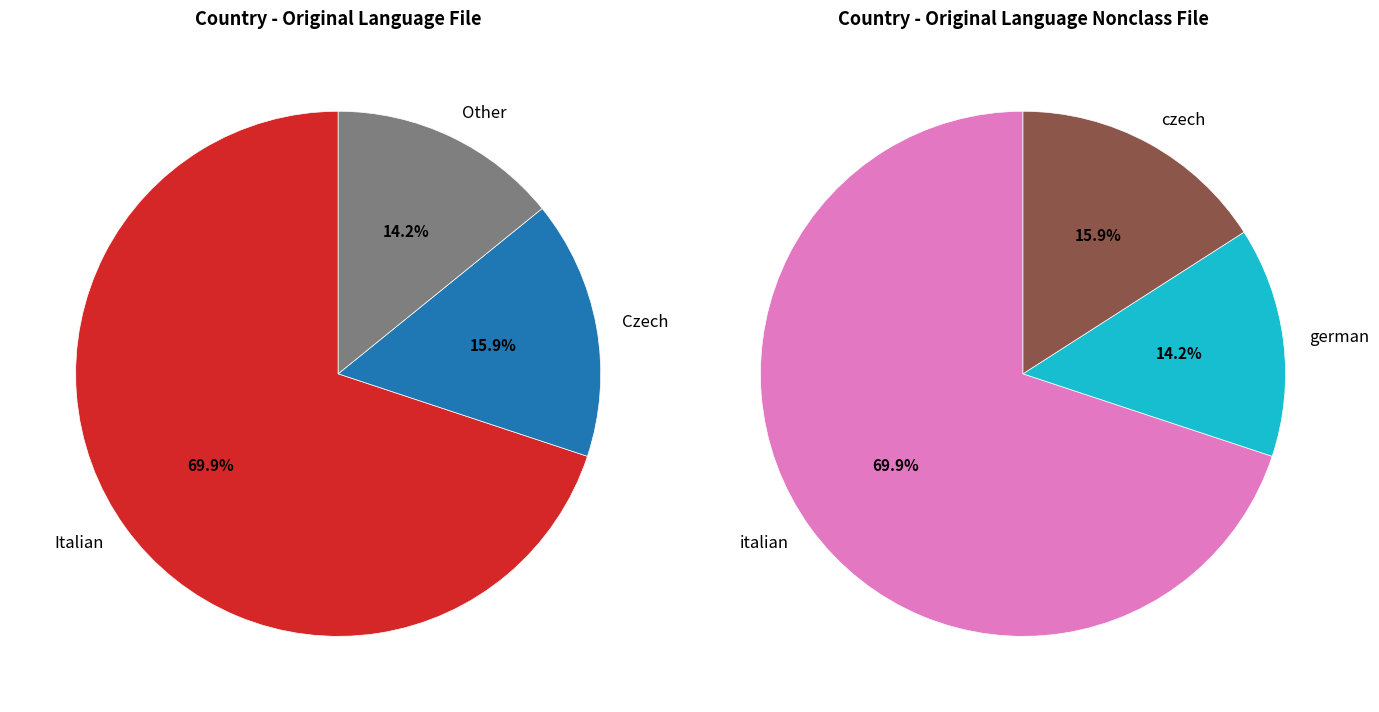

How much of the chart is everything except Czech?

84.1%